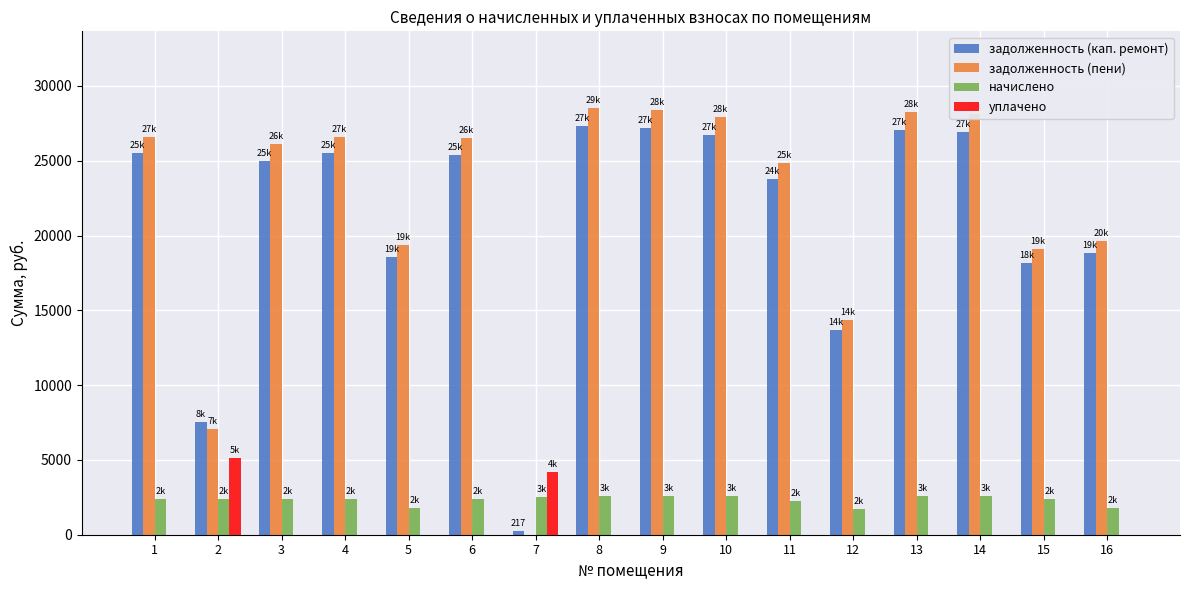

What is the sum of all задолженность (пени) values?

351510.0